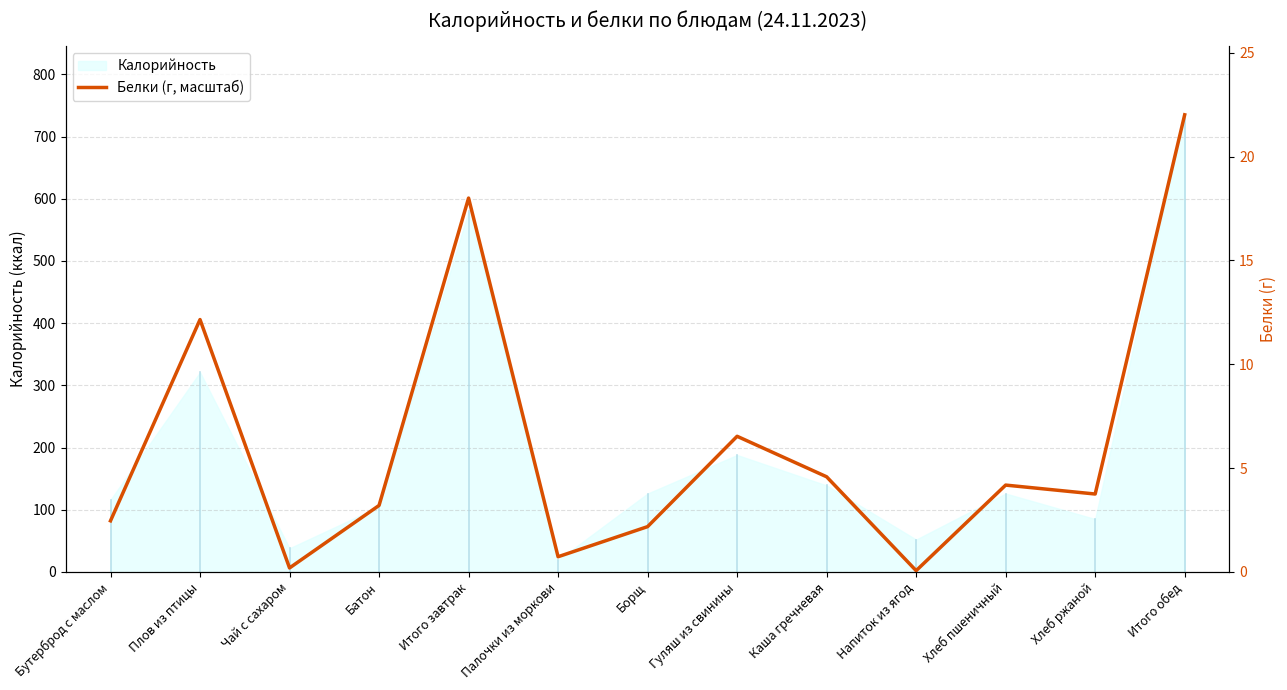

Which has a higher value, Хлеб пшеничный or Итого обед?

Итого обед